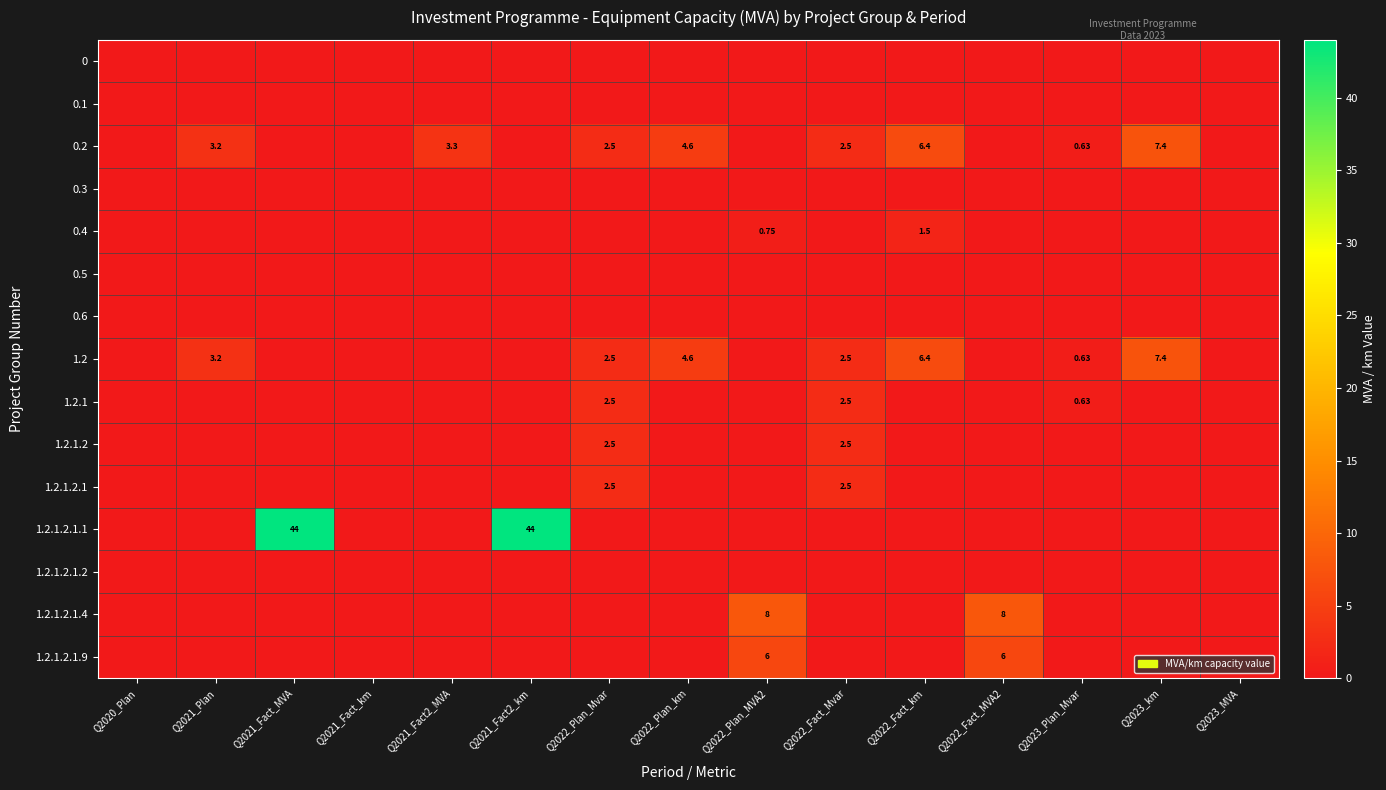

At which label is 0 closest to 0?

Q2020_Plan